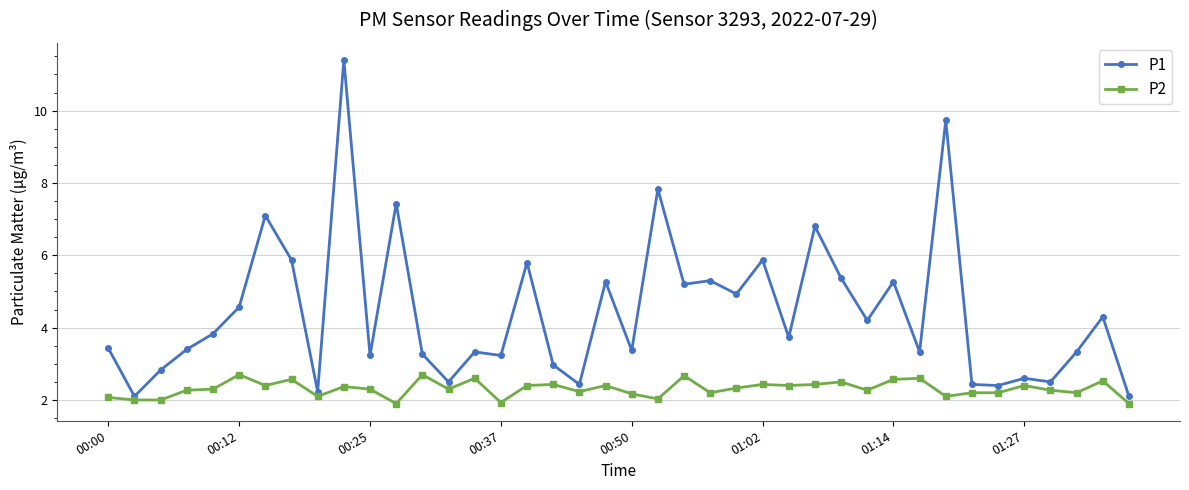

True or false: P2 and P1 intersect in this chart.

False